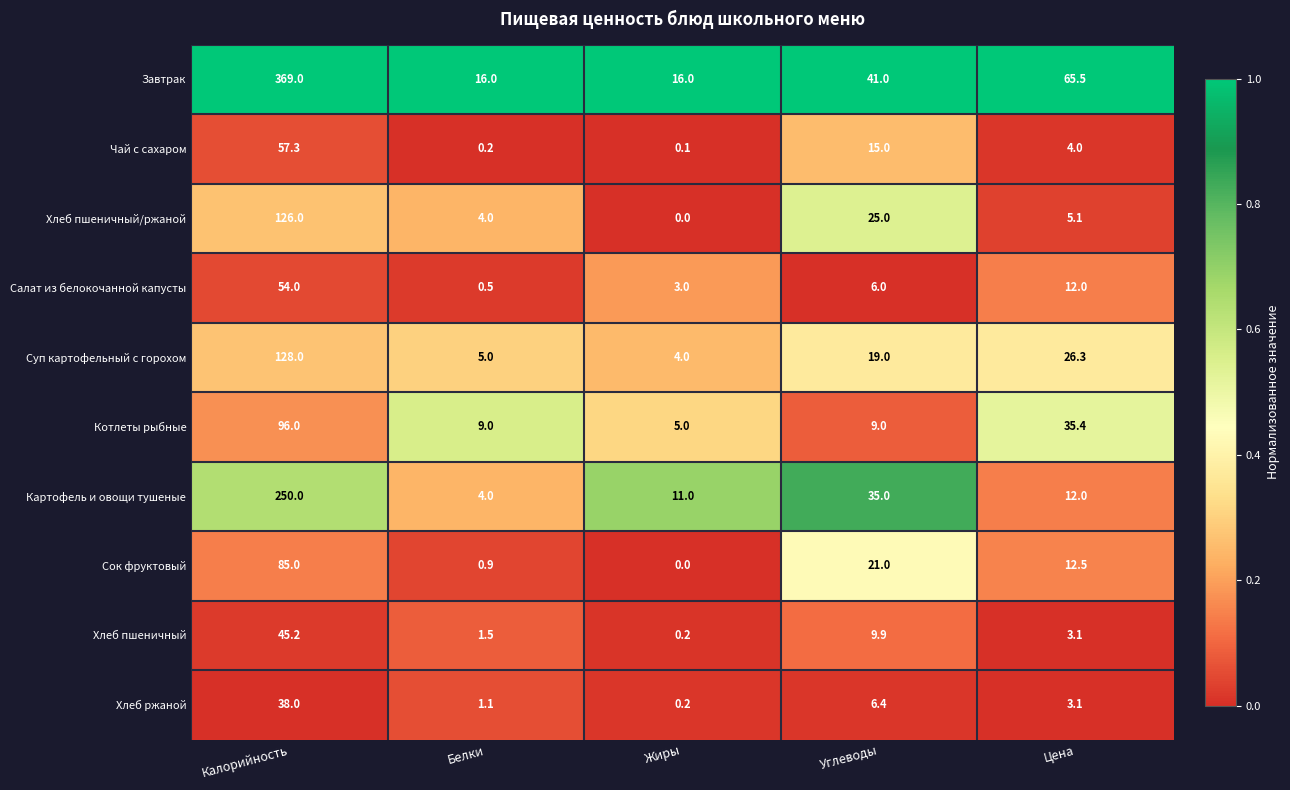

Which series has the largest range (max minus min)?

Завтрак